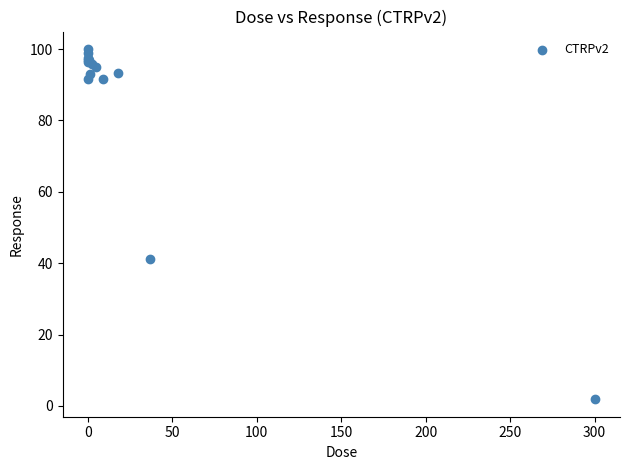

What Y value in the scatter plot is closest to 50?

41.1